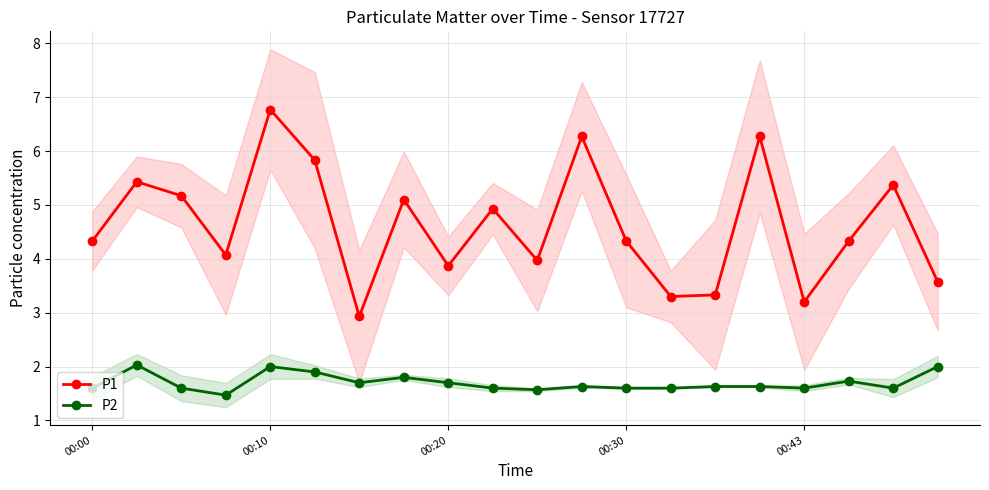

True or false: P1 and P2 cross at least once.

False